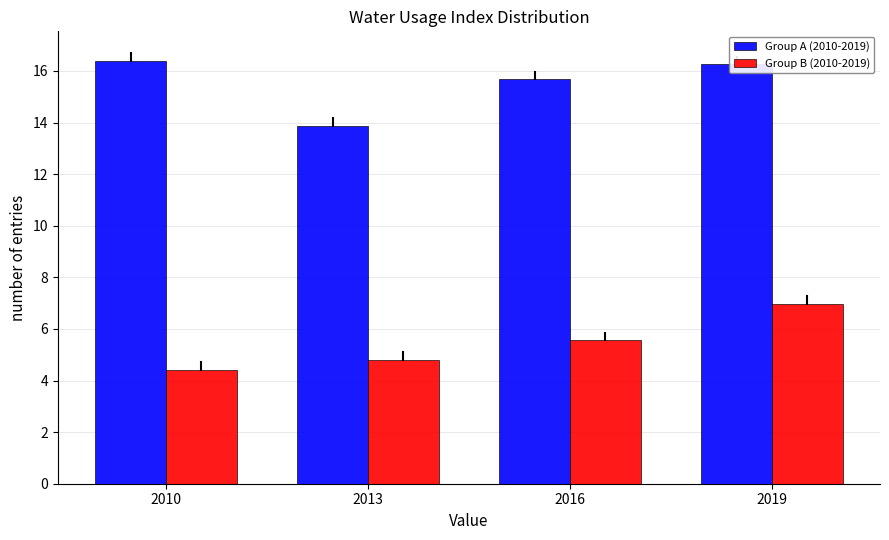

Which series changed the most between 2013 and 2016?

Group A (2010-2019)